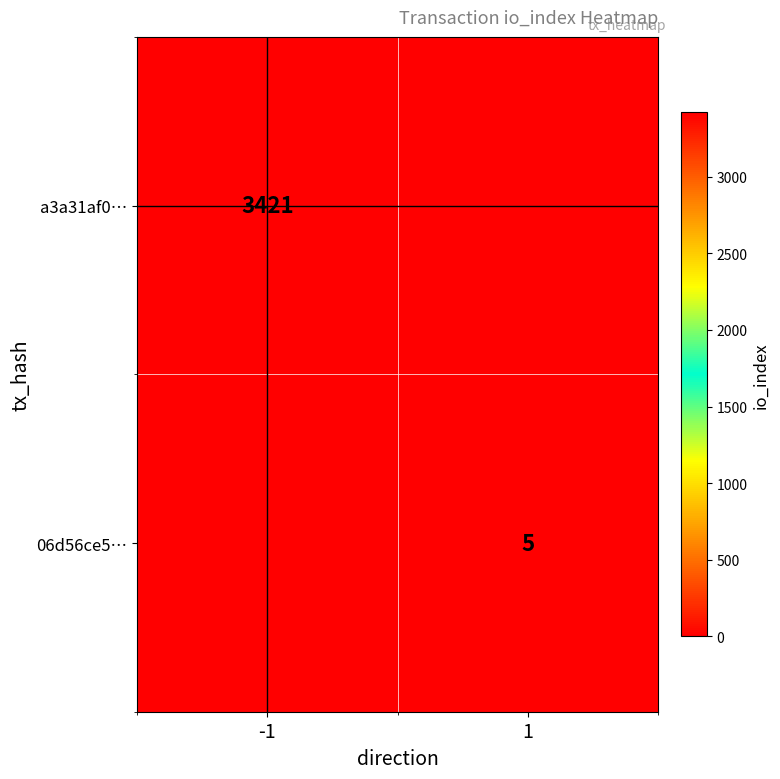

The value of 06d56ce5… at 1 is 3. True or false?

False